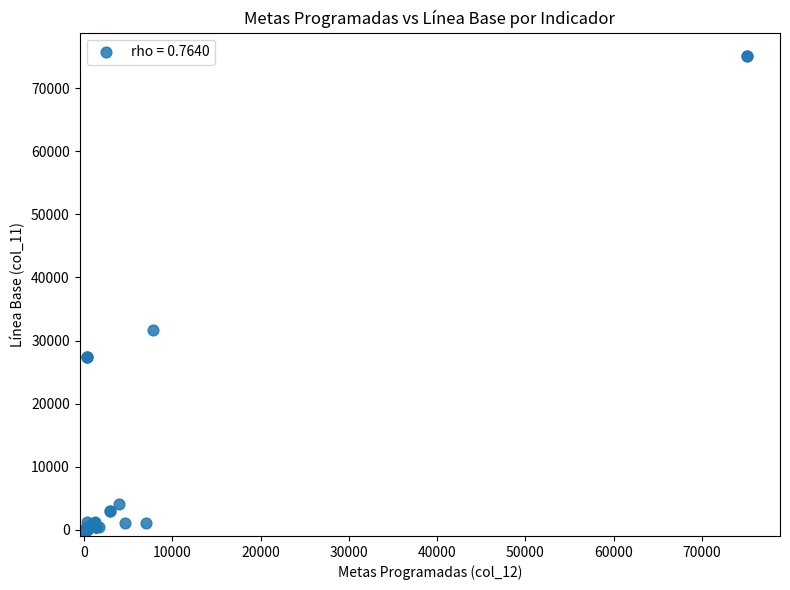

What Y value in the scatter plot is closest to 37540?

31633